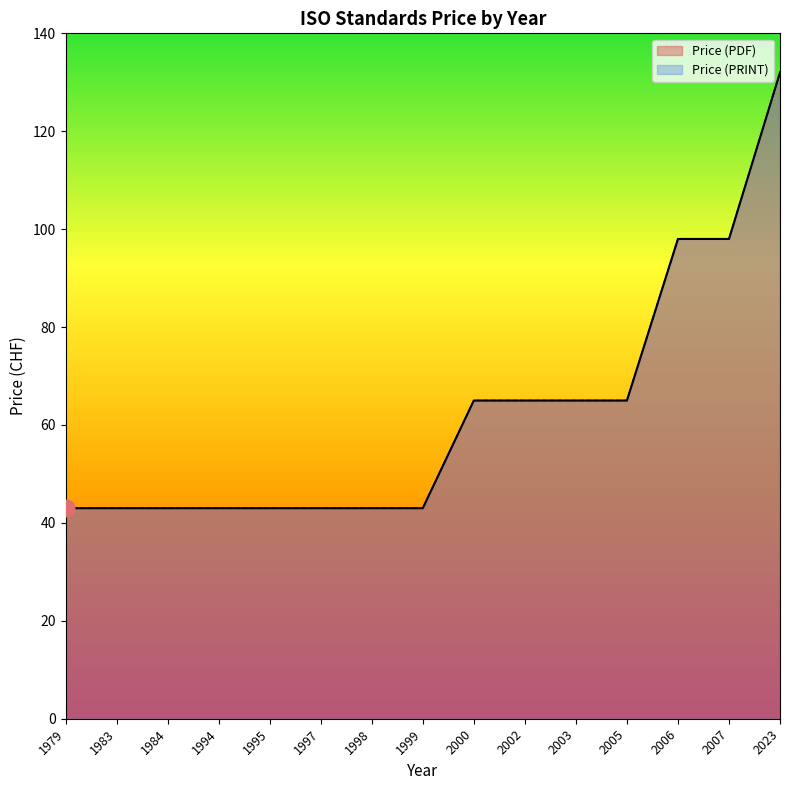

What is the sum of all Price (PDF) values?

932